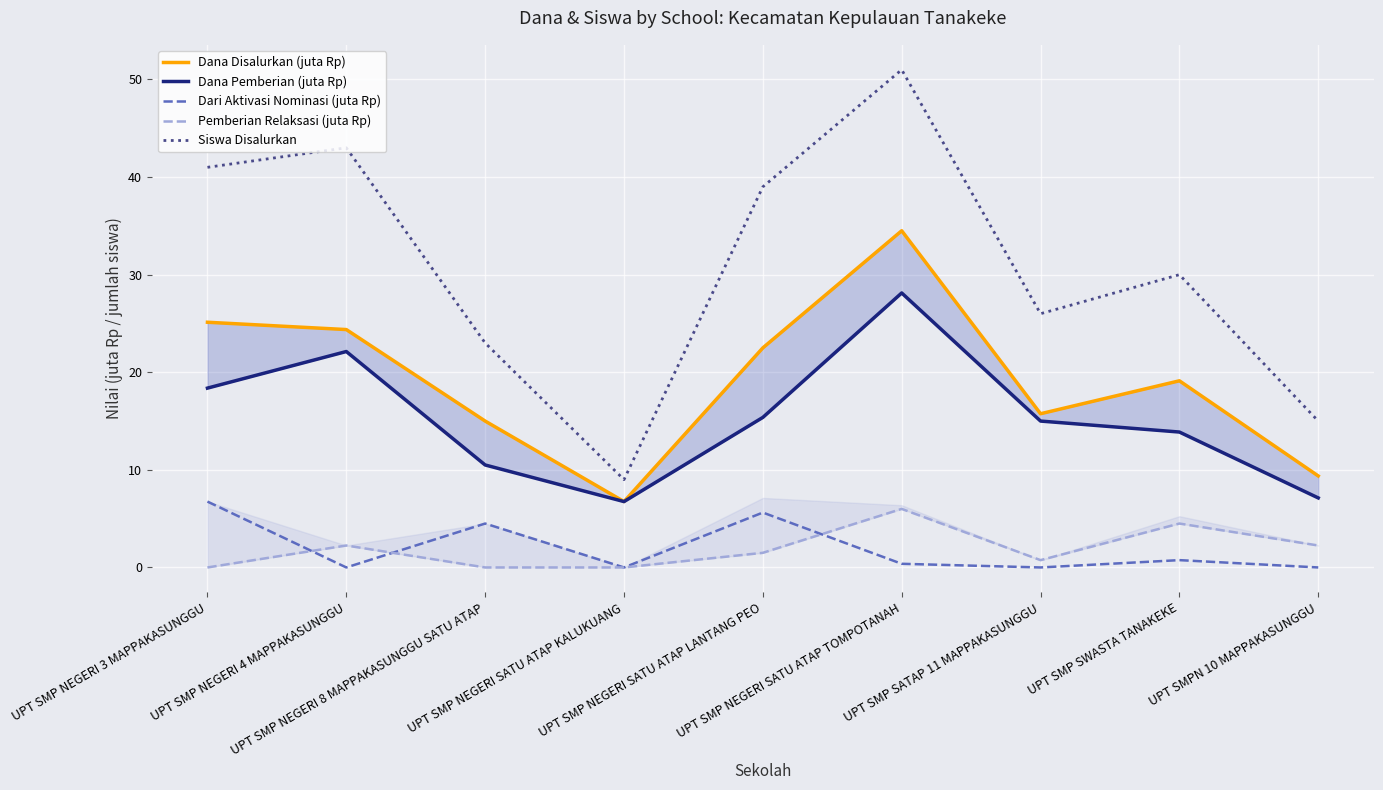

Reading left to right, extract all data points from this chart.

Dana Disalurkan (juta Rp): UPT SMP NEGERI 3 MAPPAKASUNGGU=25.1	UPT SMP NEGERI 4 MAPPAKASUNGGU=24.4	UPT SMP NEGERI 8 MAPPAKASUNGGU SATU ATAP=15.0	UPT SMP NEGERI SATU ATAP KALUKUANG=6.8	UPT SMP NEGERI SATU ATAP LANTANG PEO=22.5	UPT SMP NEGERI SATU ATAP TOMPOTANAH=34.5	UPT SMP SATAP 11 MAPPAKASUNGGU=15.8	UPT SMP SWASTA TANAKEKE=19.1	UPT SMPN 10 MAPPAKASUNGGU=9.4
Dana Pemberian (juta Rp): UPT SMP NEGERI 3 MAPPAKASUNGGU=18.4	UPT SMP NEGERI 4 MAPPAKASUNGGU=22.1	UPT SMP NEGERI 8 MAPPAKASUNGGU SATU ATAP=10.5	UPT SMP NEGERI SATU ATAP KALUKUANG=6.8	UPT SMP NEGERI SATU ATAP LANTANG PEO=15.4	UPT SMP NEGERI SATU ATAP TOMPOTANAH=28.1	UPT SMP SATAP 11 MAPPAKASUNGGU=15.0	UPT SMP SWASTA TANAKEKE=13.9	UPT SMPN 10 MAPPAKASUNGGU=7.1
Dari Aktivasi Nominasi (juta Rp): UPT SMP NEGERI 3 MAPPAKASUNGGU=6.8	UPT SMP NEGERI 4 MAPPAKASUNGGU=0.0	UPT SMP NEGERI 8 MAPPAKASUNGGU SATU ATAP=4.5	UPT SMP NEGERI SATU ATAP KALUKUANG=0.0	UPT SMP NEGERI SATU ATAP LANTANG PEO=5.6	UPT SMP NEGERI SATU ATAP TOMPOTANAH=0.4	UPT SMP SATAP 11 MAPPAKASUNGGU=0.0	UPT SMP SWASTA TANAKEKE=0.8	UPT SMPN 10 MAPPAKASUNGGU=0.0
Pemberian Relaksasi (juta Rp): UPT SMP NEGERI 3 MAPPAKASUNGGU=0.0	UPT SMP NEGERI 4 MAPPAKASUNGGU=2.2	UPT SMP NEGERI 8 MAPPAKASUNGGU SATU ATAP=0.0	UPT SMP NEGERI SATU ATAP KALUKUANG=0.0	UPT SMP NEGERI SATU ATAP LANTANG PEO=1.5	UPT SMP NEGERI SATU ATAP TOMPOTANAH=6.0	UPT SMP SATAP 11 MAPPAKASUNGGU=0.8	UPT SMP SWASTA TANAKEKE=4.5	UPT SMPN 10 MAPPAKASUNGGU=2.2
Siswa Disalurkan: UPT SMP NEGERI 3 MAPPAKASUNGGU=41.0	UPT SMP NEGERI 4 MAPPAKASUNGGU=43.0	UPT SMP NEGERI 8 MAPPAKASUNGGU SATU ATAP=23.0	UPT SMP NEGERI SATU ATAP KALUKUANG=9.0	UPT SMP NEGERI SATU ATAP LANTANG PEO=39.0	UPT SMP NEGERI SATU ATAP TOMPOTANAH=51.0	UPT SMP SATAP 11 MAPPAKASUNGGU=26.0	UPT SMP SWASTA TANAKEKE=30.0	UPT SMPN 10 MAPPAKASUNGGU=15.0